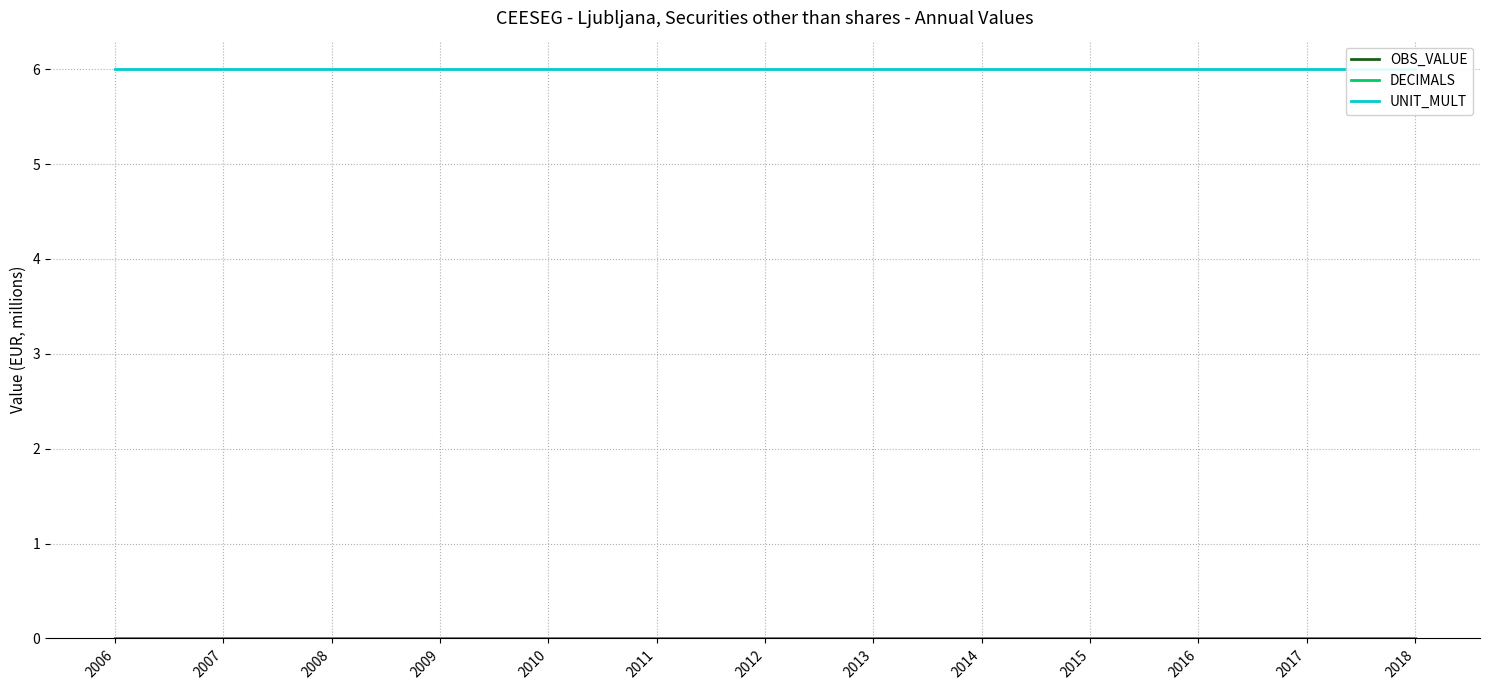

Which series has the largest total across all categories?

UNIT_MULT